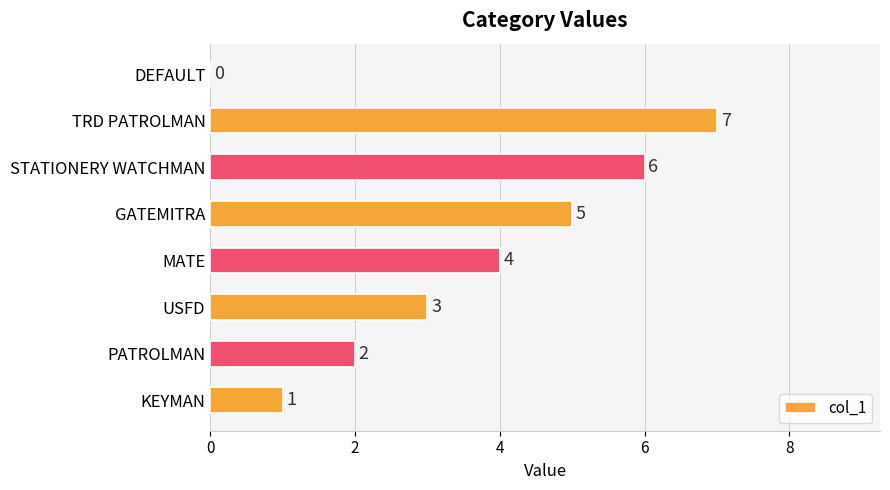

Approximately how many times larger is the value at STATIONERY WATCHMAN compared to KEYMAN?

6.0